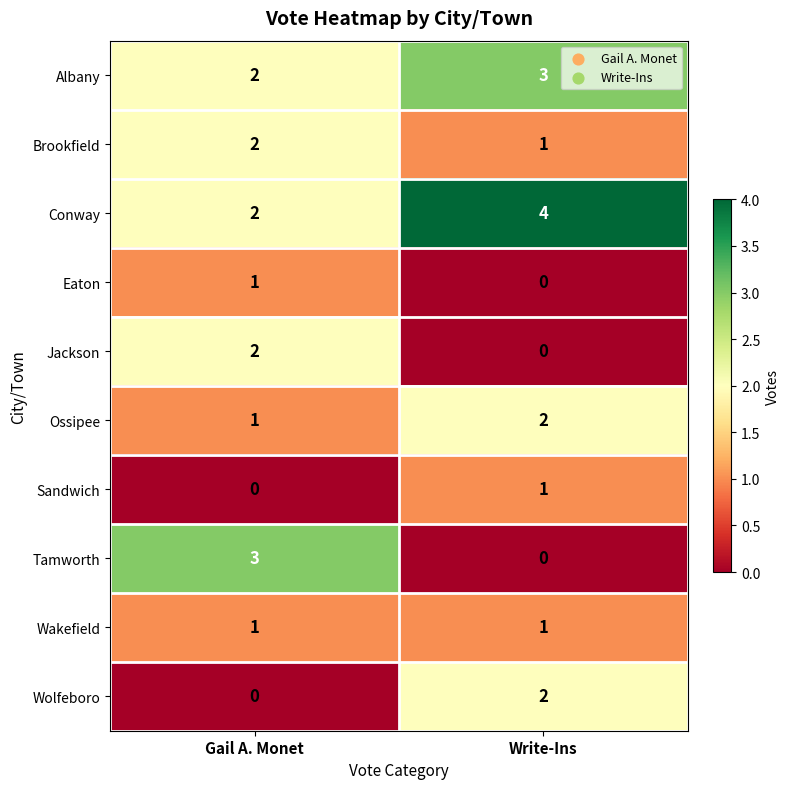

The value of Brookfield at Write-Ins is 1. True or false?

True